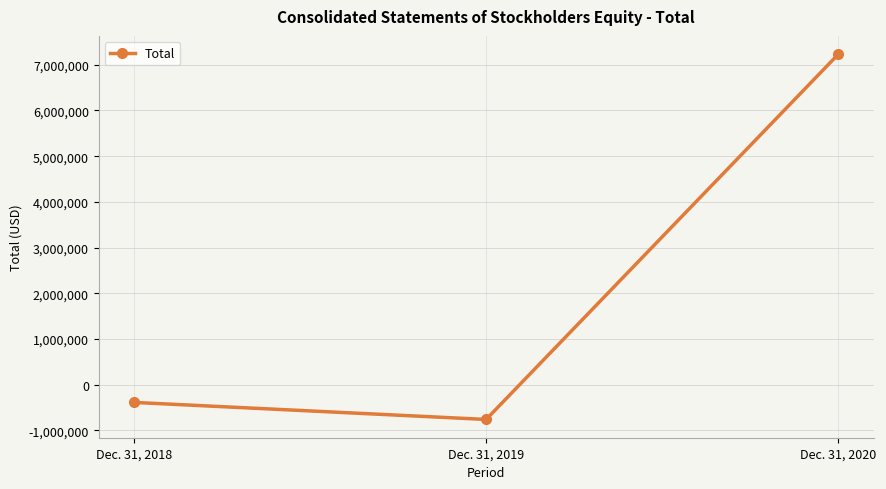

List the labels in order of value, largest first.

Dec. 31, 2020, Dec. 31, 2018, Dec. 31, 2019